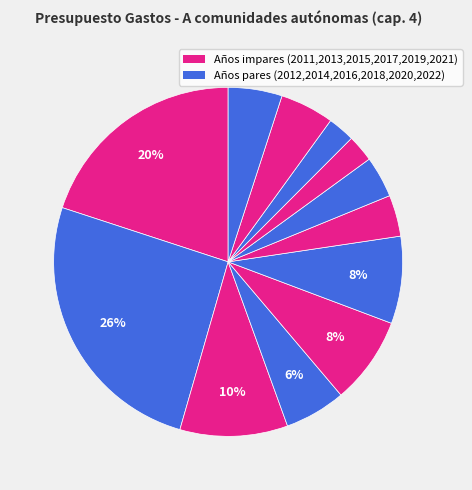

Rank the categories by value from highest to lowest.

2012, 2011, 2013, 2015, 2016, 2014, 2021, 2022, 2017, 2018, 2019, 2020